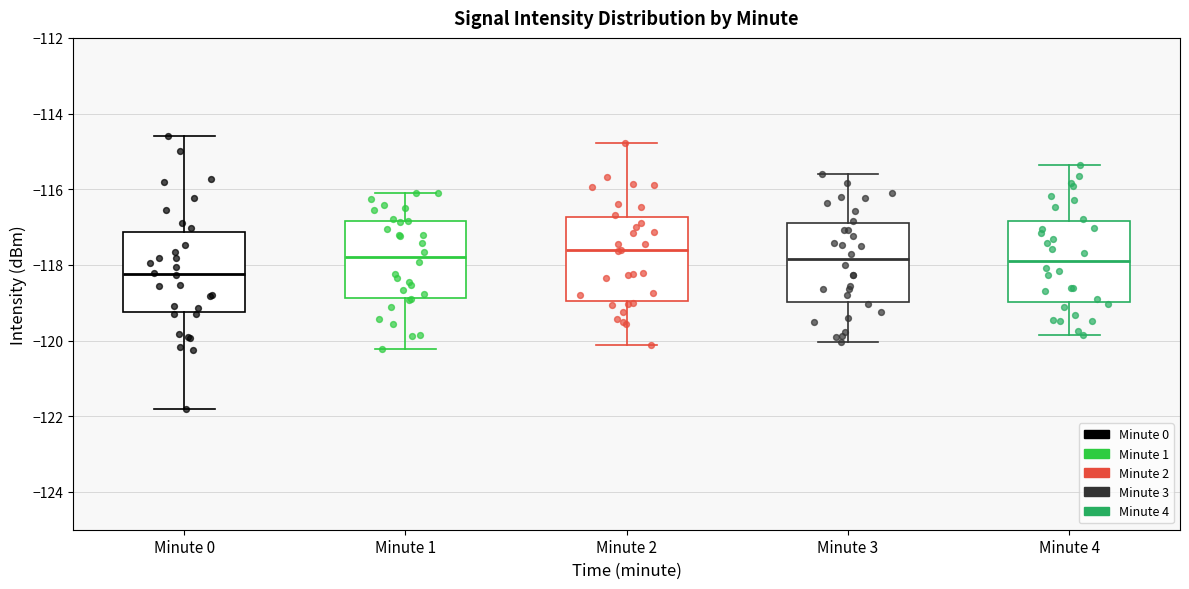

Reading left to right, read every box against the y-axis: the position of its median line, the range the box covers, and the ends of its whiskers. The values are not printed on the chart, so give them approximately, as read against the axis.

Minute 0: median -118.2, box -119.2 to -117.2, whiskers -121.8 to -114.6
Minute 1: median -117.8, box -118.8 to -116.8, whiskers -120.2 to -116.0
Minute 2: median -117.6, box -119.0 to -116.8, whiskers -120.2 to -114.8
Minute 3: median -117.8, box -119.0 to -116.8, whiskers -120.0 to -115.6
Minute 4: median -117.8, box -119.0 to -116.8, whiskers -119.8 to -115.4